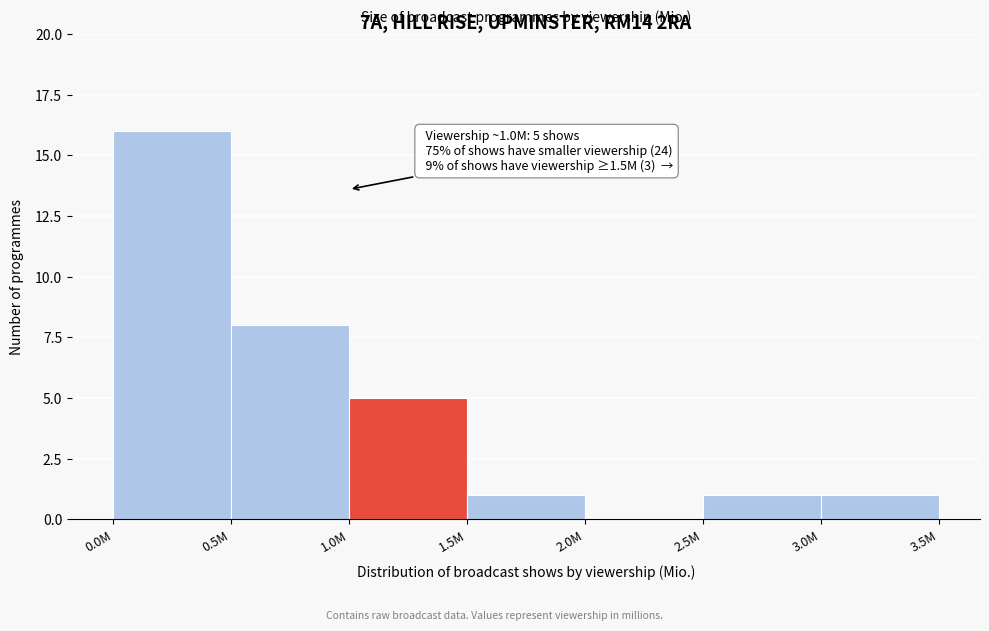

Reading right to left, list all the values displayed in this chart.

3.0M=1	2.5M=1	2.0M=0	1.5M=1	1.0M=5	0.5M=8	0.0M=16